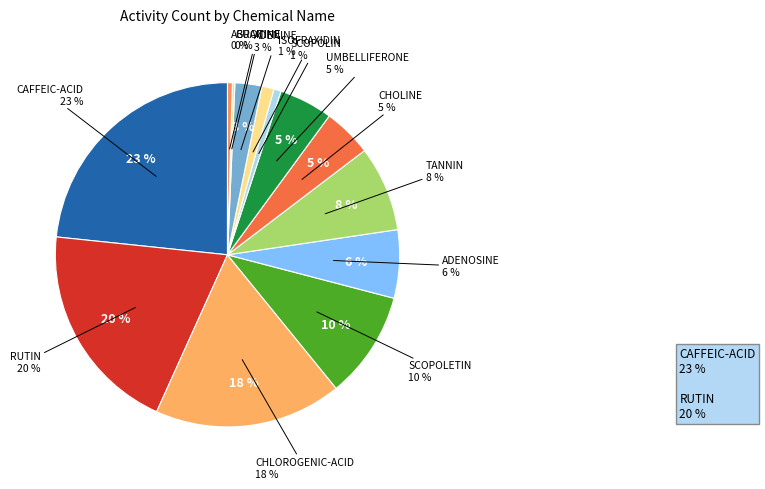

What is the total percentage of CHLOROGENIC-ACID and CAFFEIC-ACID?

41.0%